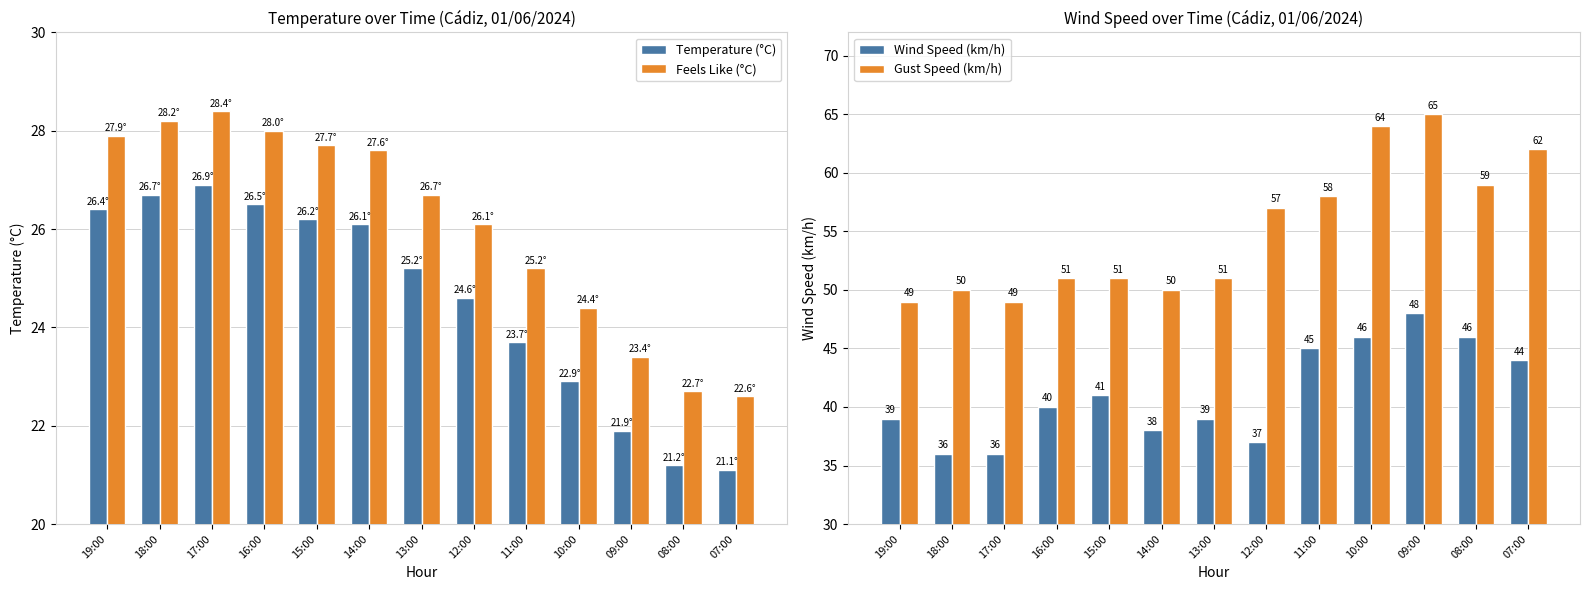

Which category has the lowest value in the Gust Speed (km/h) series?

19:00